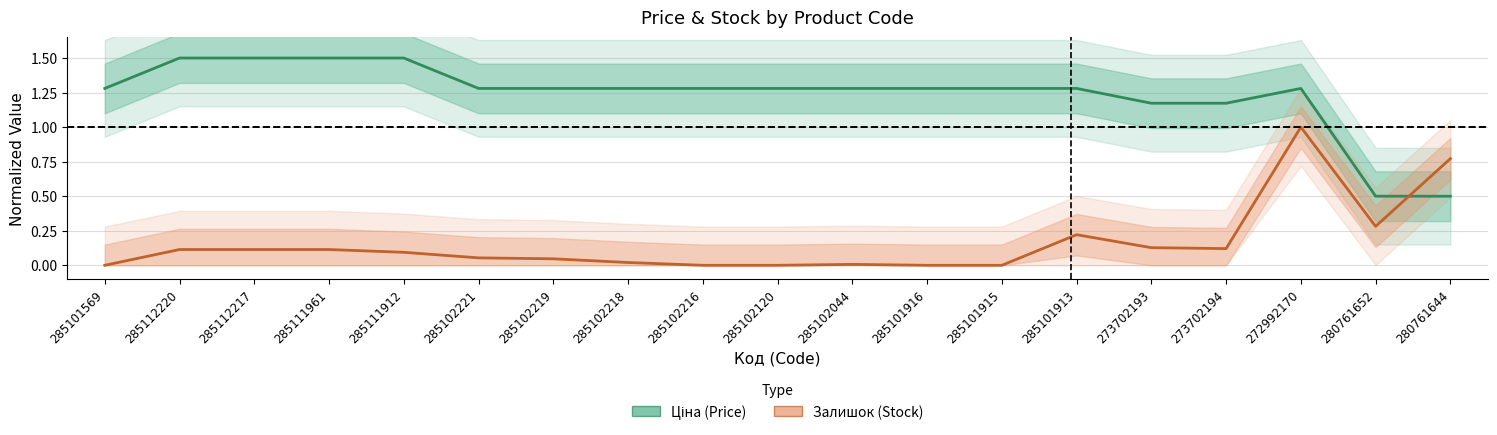

In Ціна (Price), how many points are higher than both neighbors (excluding endpoints)?

1